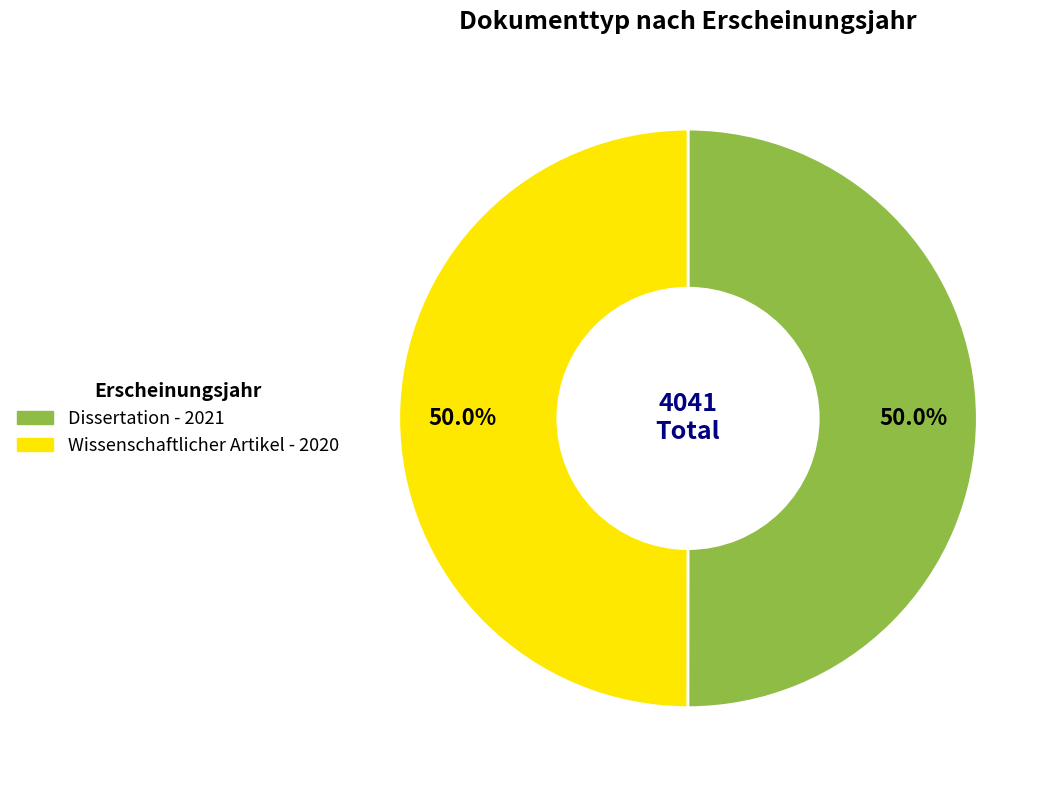

What is the ratio of the value at Wissenschaftlicher Artikel to the value at Dissertation?

1.0